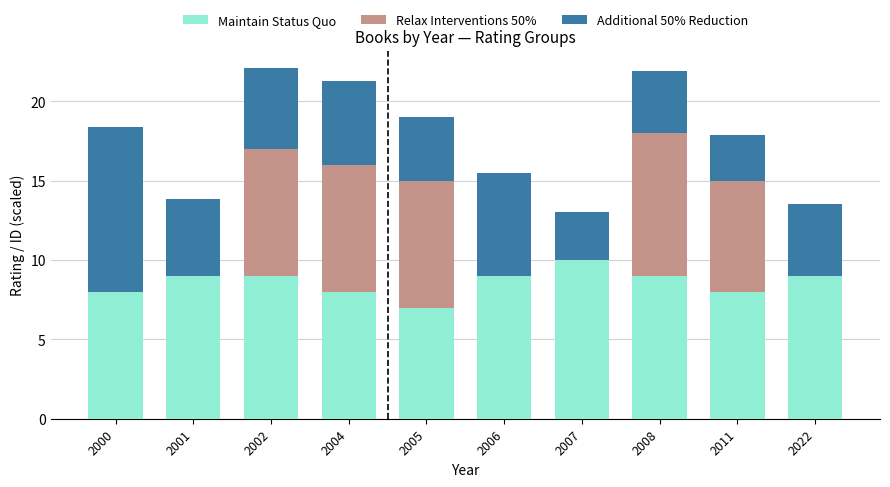

What is the sum of the Maintain Status Quo values at 2011 and 2007?

18.0